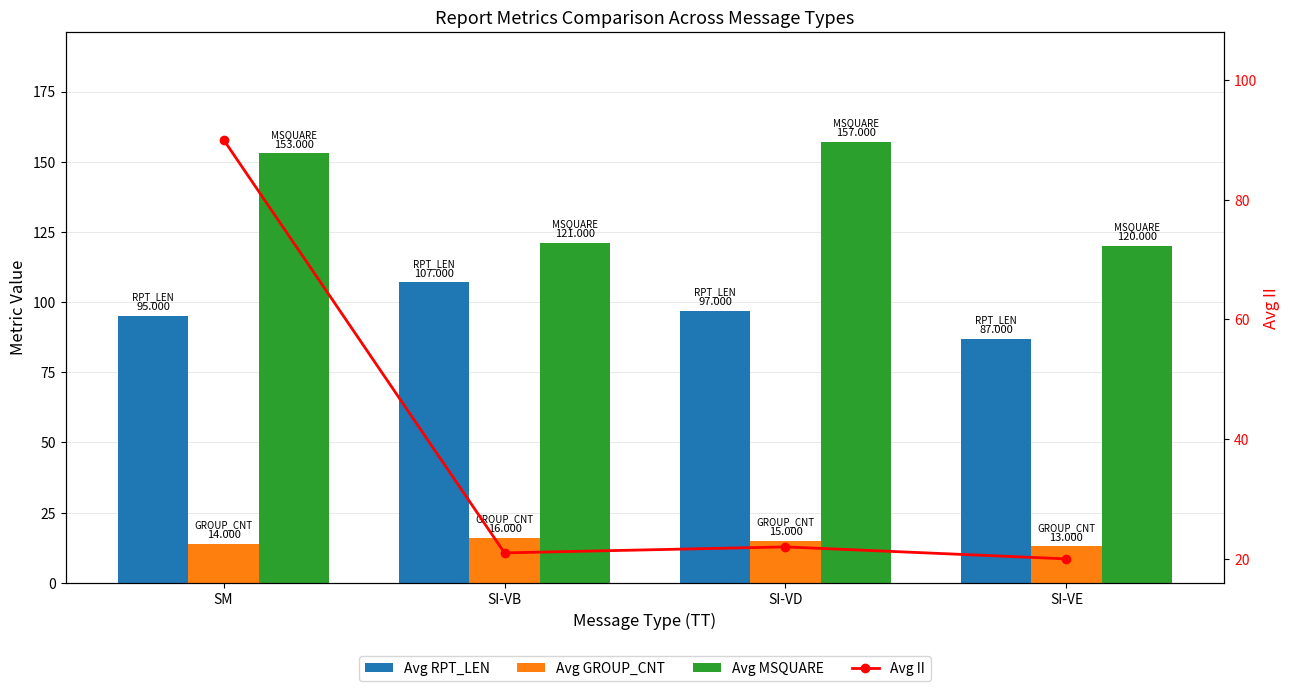

Where is Avg RPT_LEN nearest to the value 97?

SI-VD